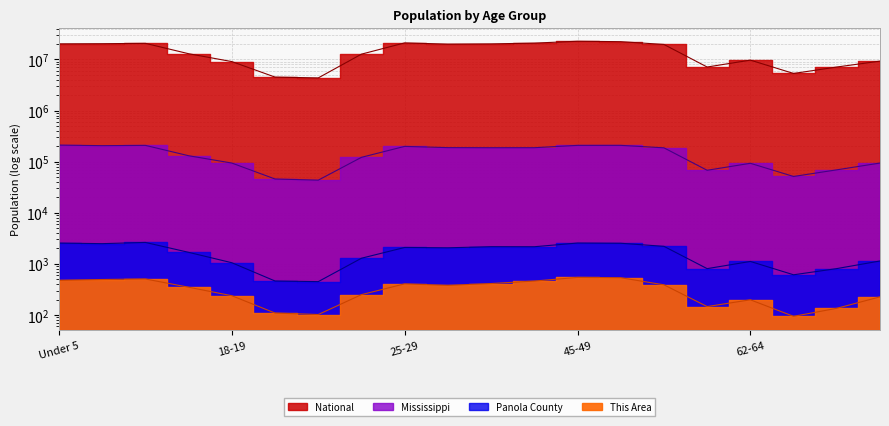

What is the value of the National point at the 3rd from the left?

20677194